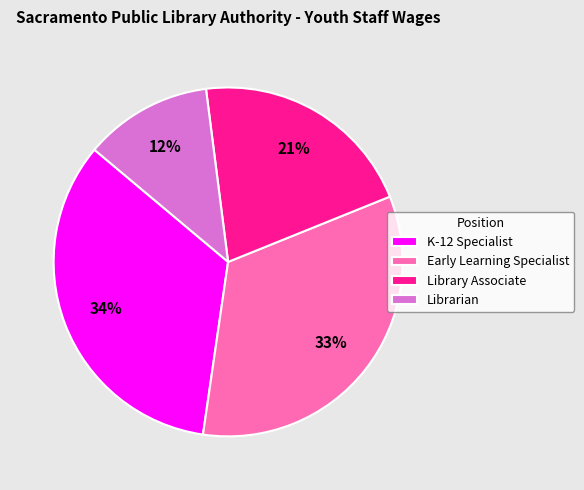

How many segments does this pie chart have?

4